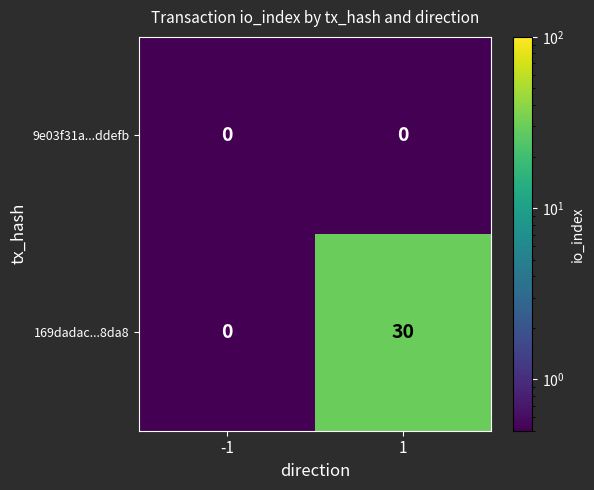

What is the difference between the 169dadac...8da8 values at -1 and 1?

30